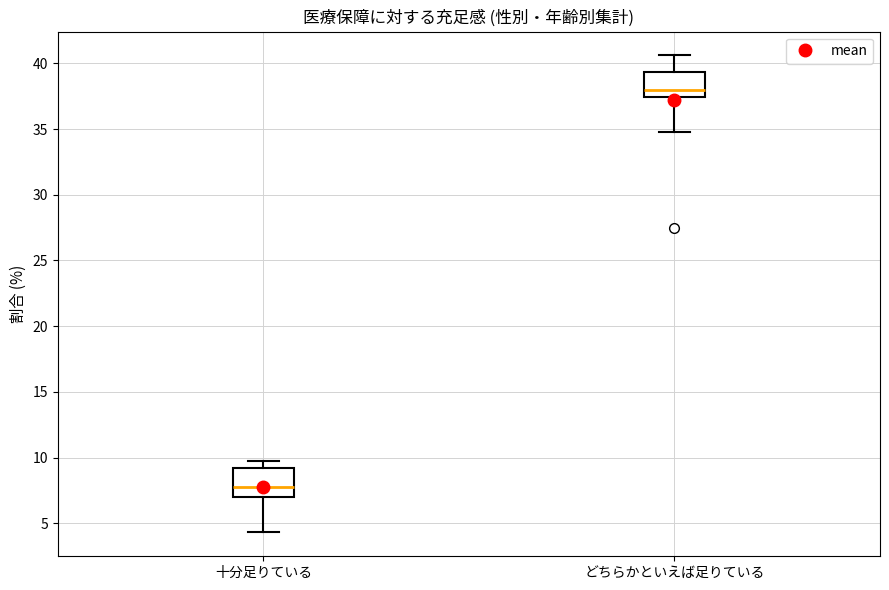

Which box has the highest median line?

どちらかといえば足りている